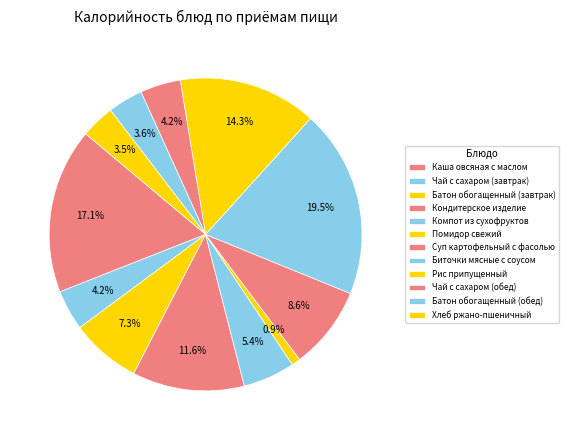

What percentage is NOT represented by Батон обогащенный (обед)?

96.4%